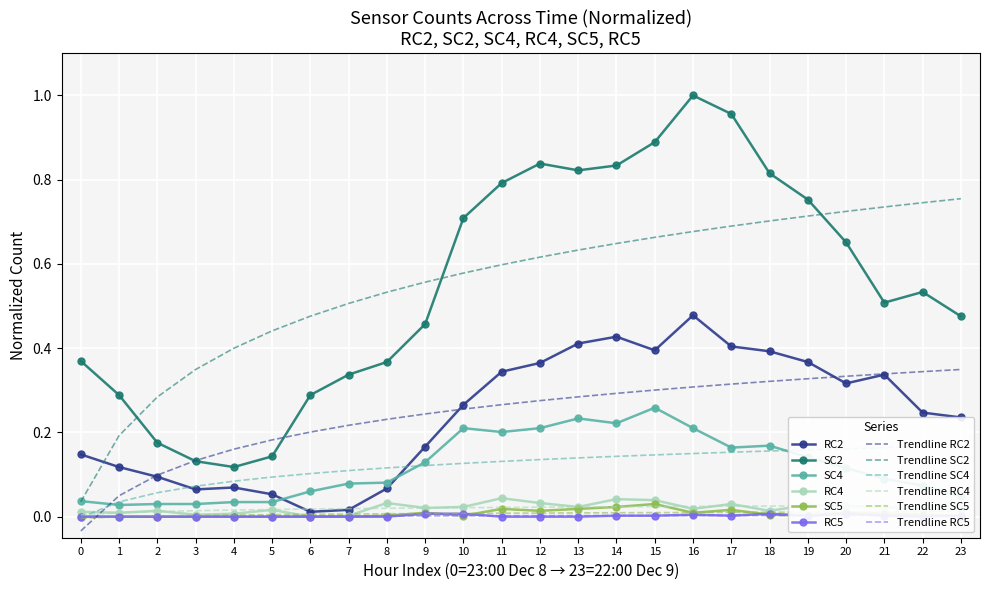

True or false: Trendline SC2 and RC4 intersect in this chart.

False